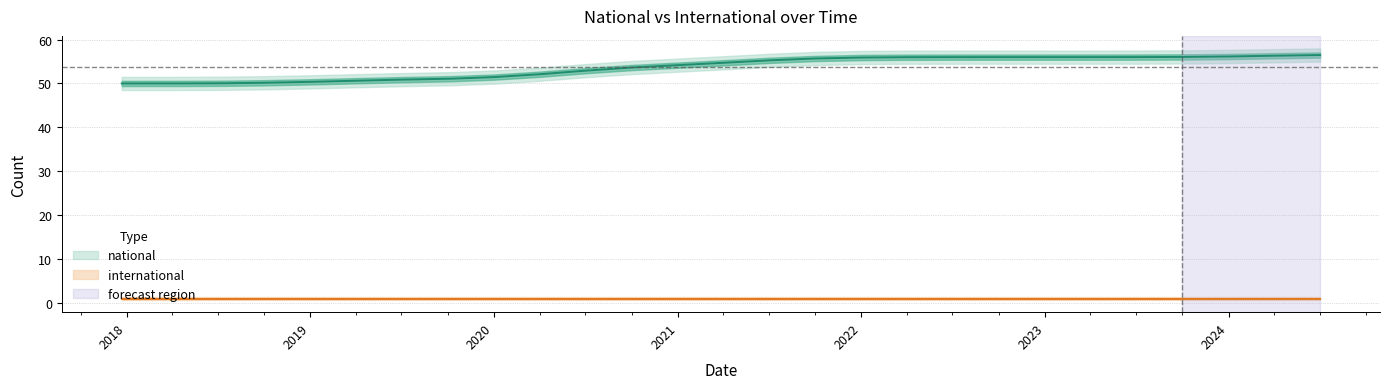

True or false: there are more than 2 points higher than both neighbors.

False